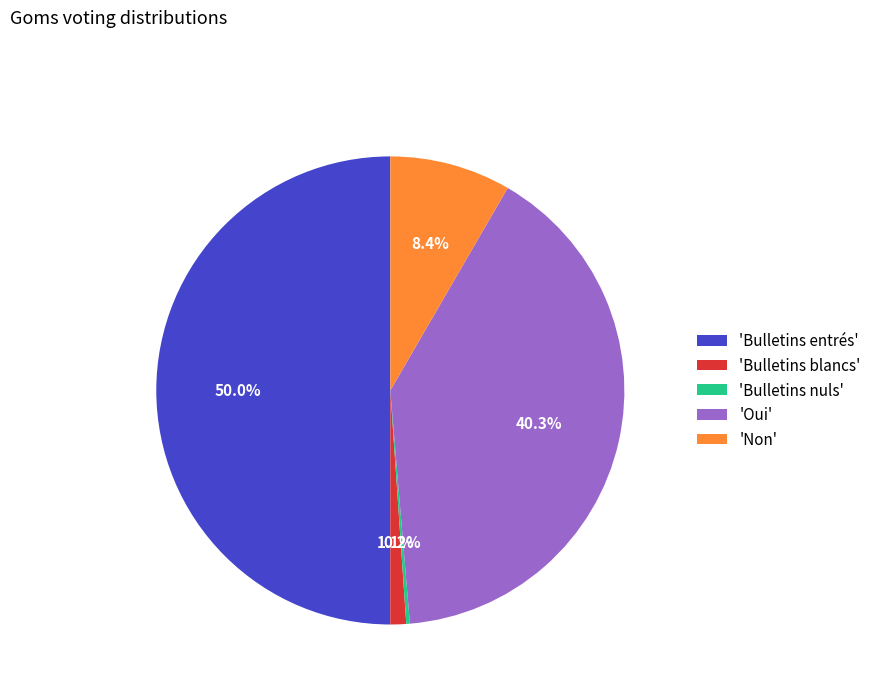

Does 'Bulletins blancs' represent more than half of the total?

No